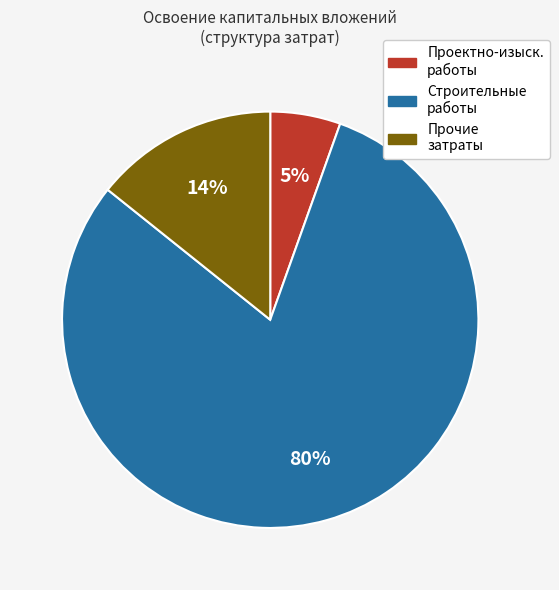

Is there any slice that represents more than half of the pie?

Yes